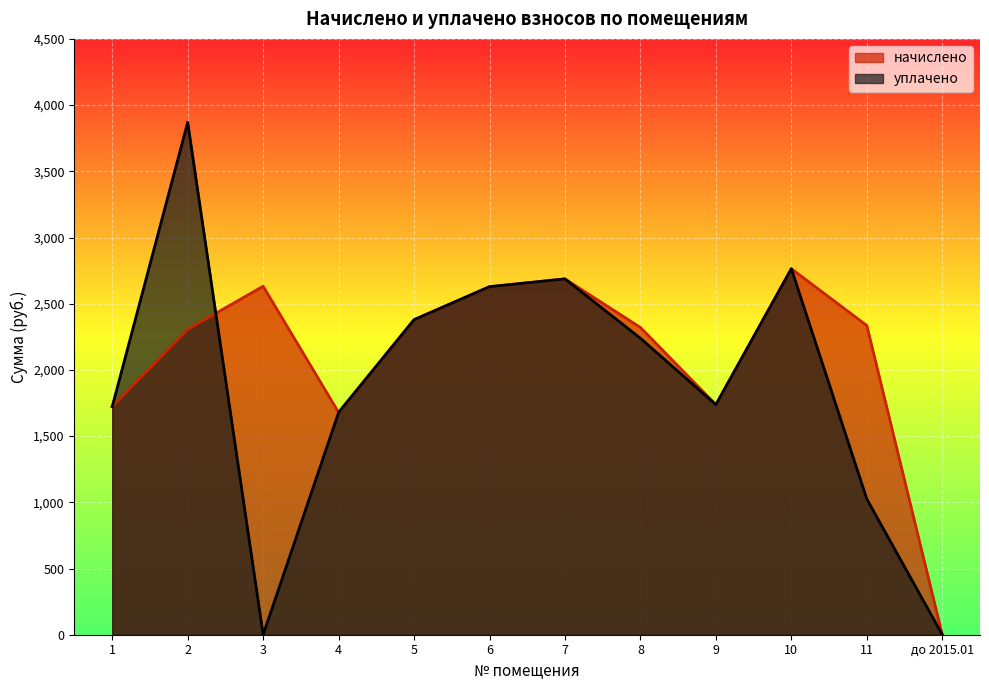

How many values in the начислено series are below 2335?

6